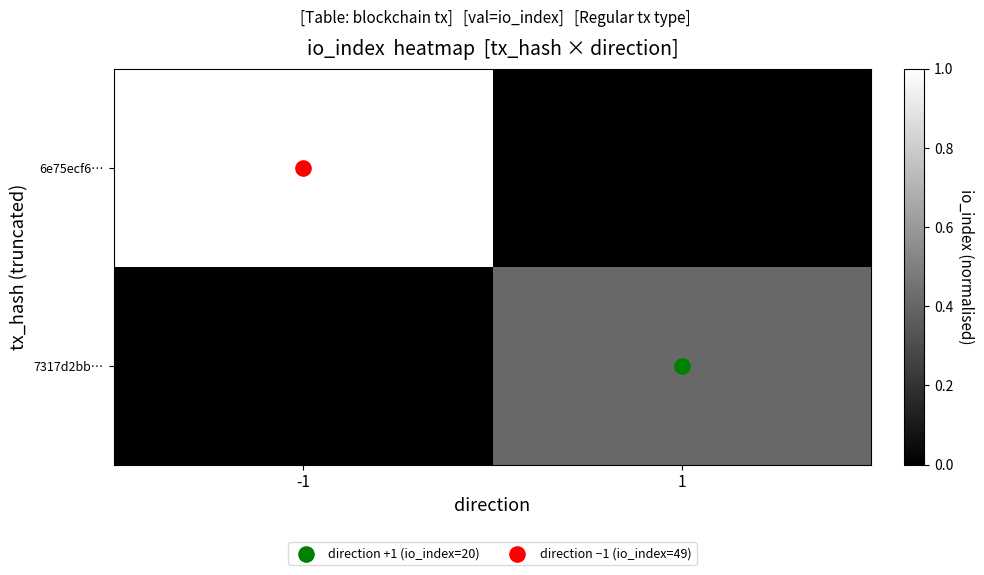

Which category has the highest value across all series?

-1